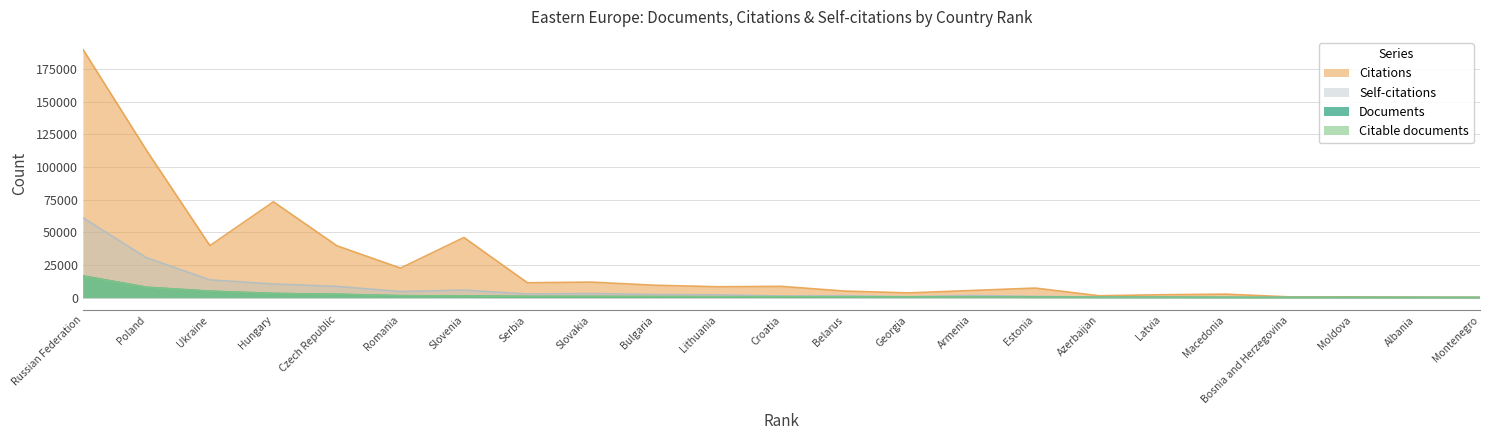

True or false: Citable documents and Documents cross at least once.

False